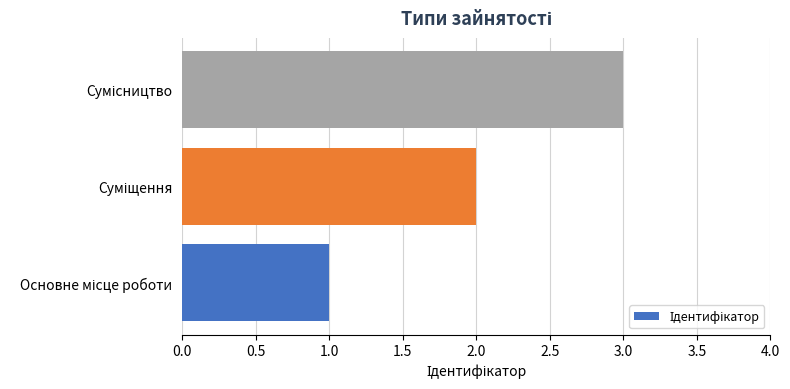

What is the sum of all values?

6